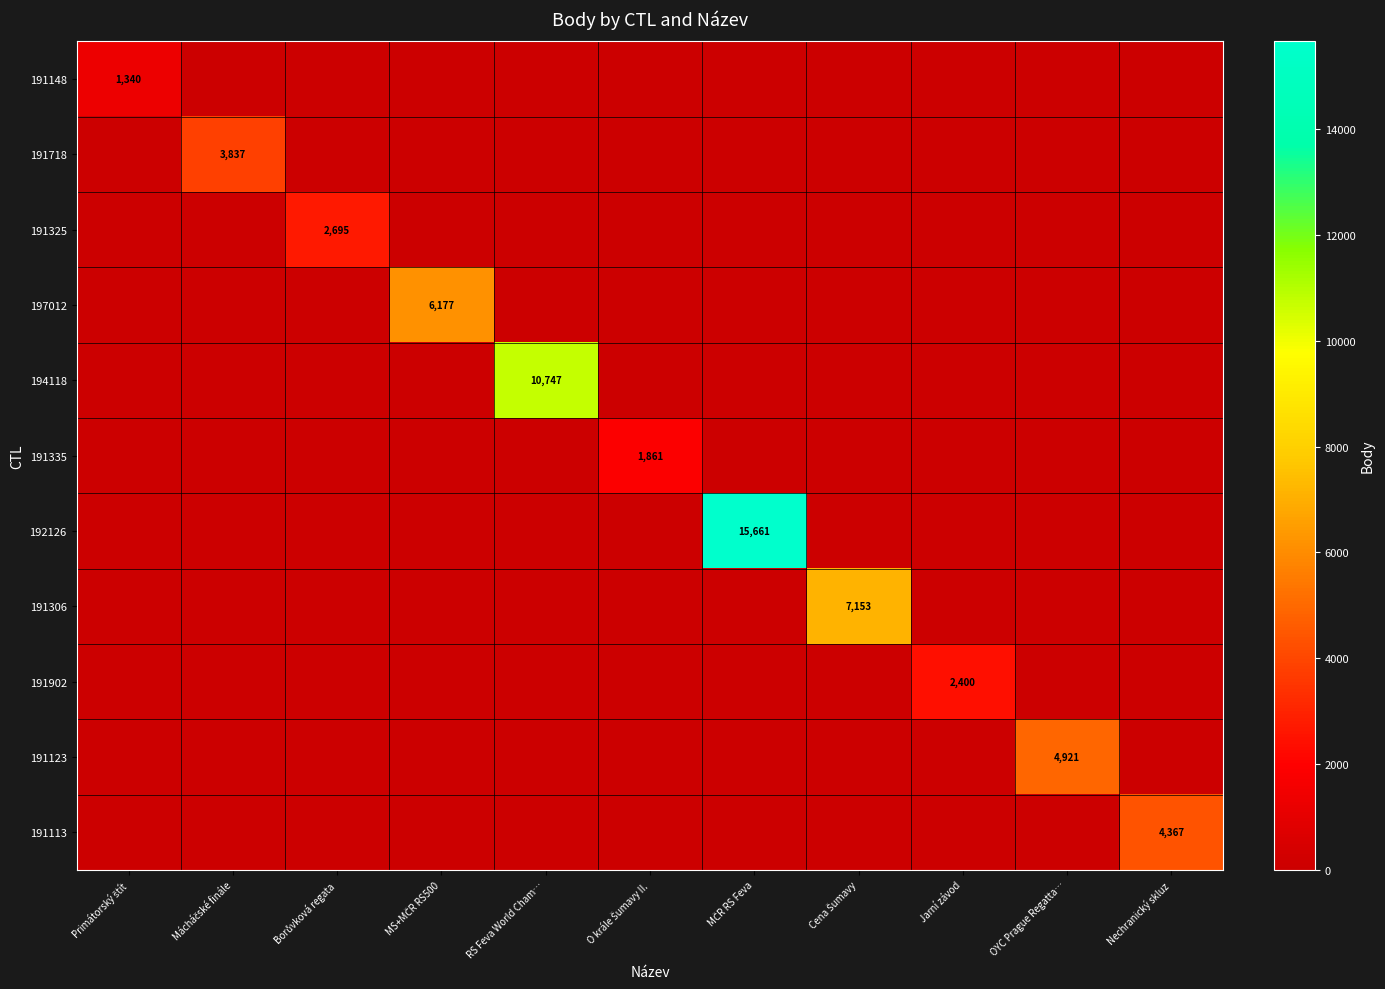

True or false: 191113 has a value of 2637 at Nechranický skluz.

False